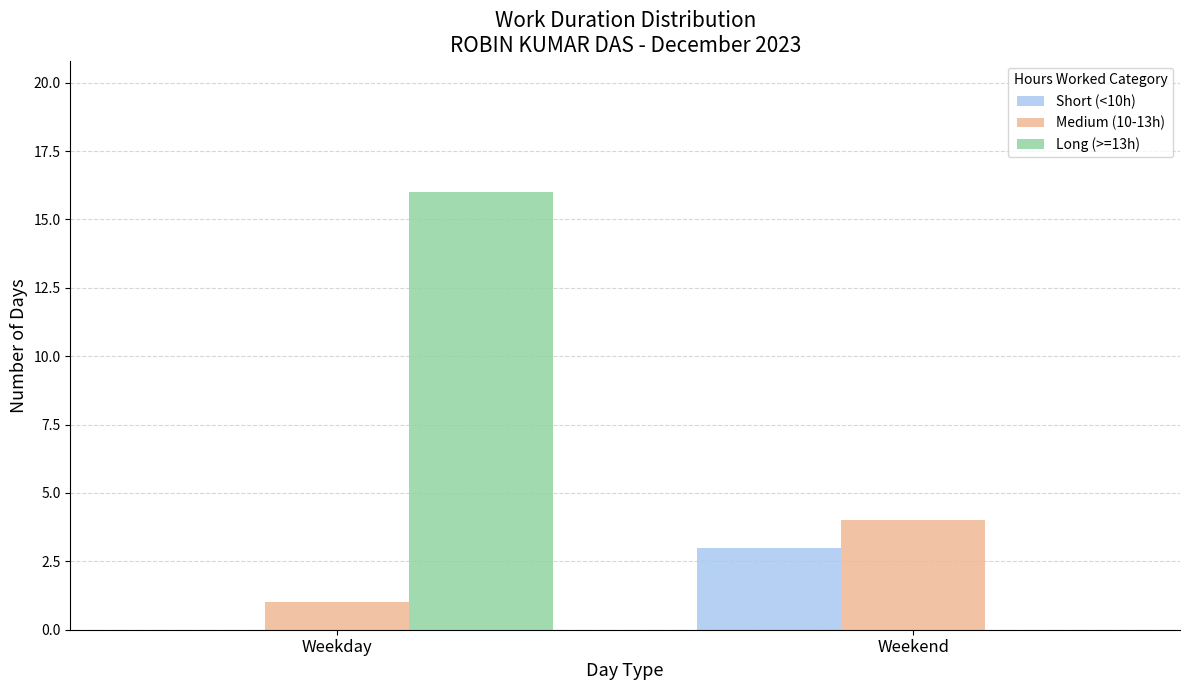

True or false: Medium (10-13h) has a value of 1 at Weekday.

True